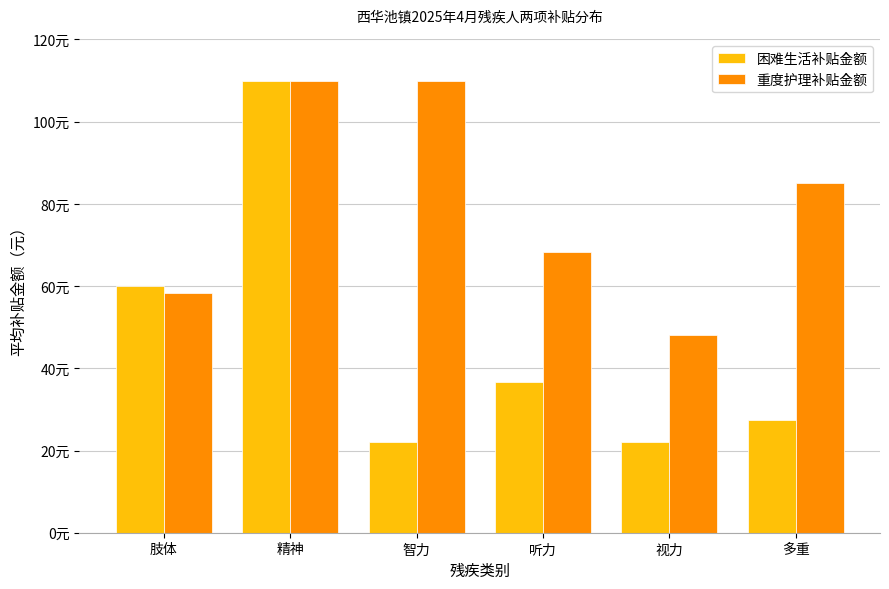

Rank the categories by 重度护理补贴金额 value from highest to lowest.

精神, 智力, 多重, 听力, 肢体, 视力